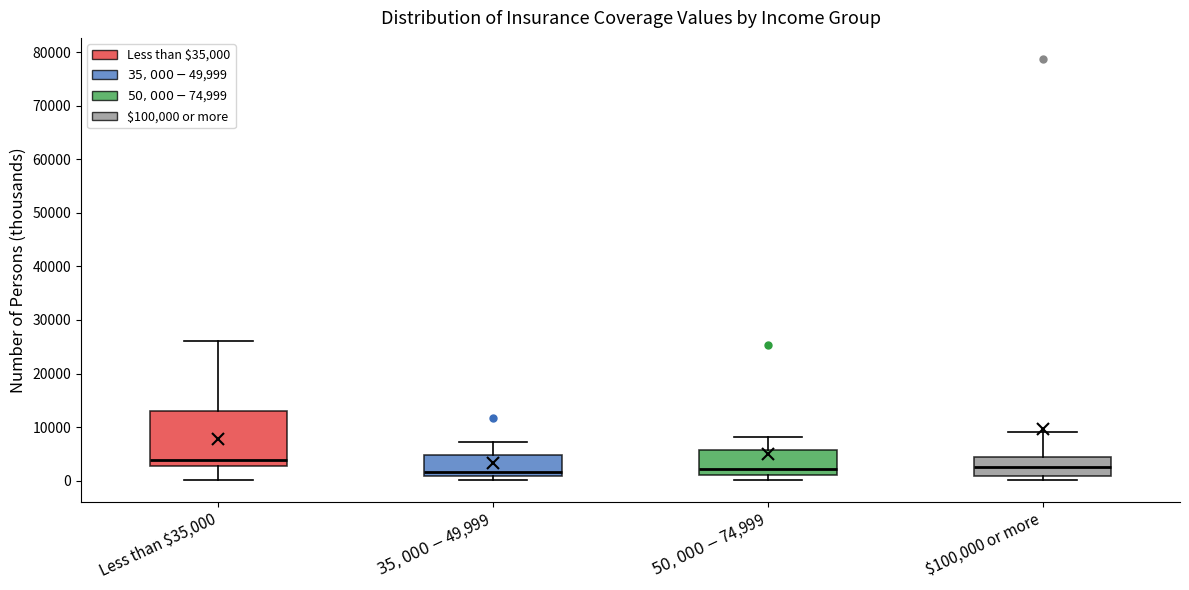

Which box is the tallest, from its lower edge to its upper edge?

Less than $35,000